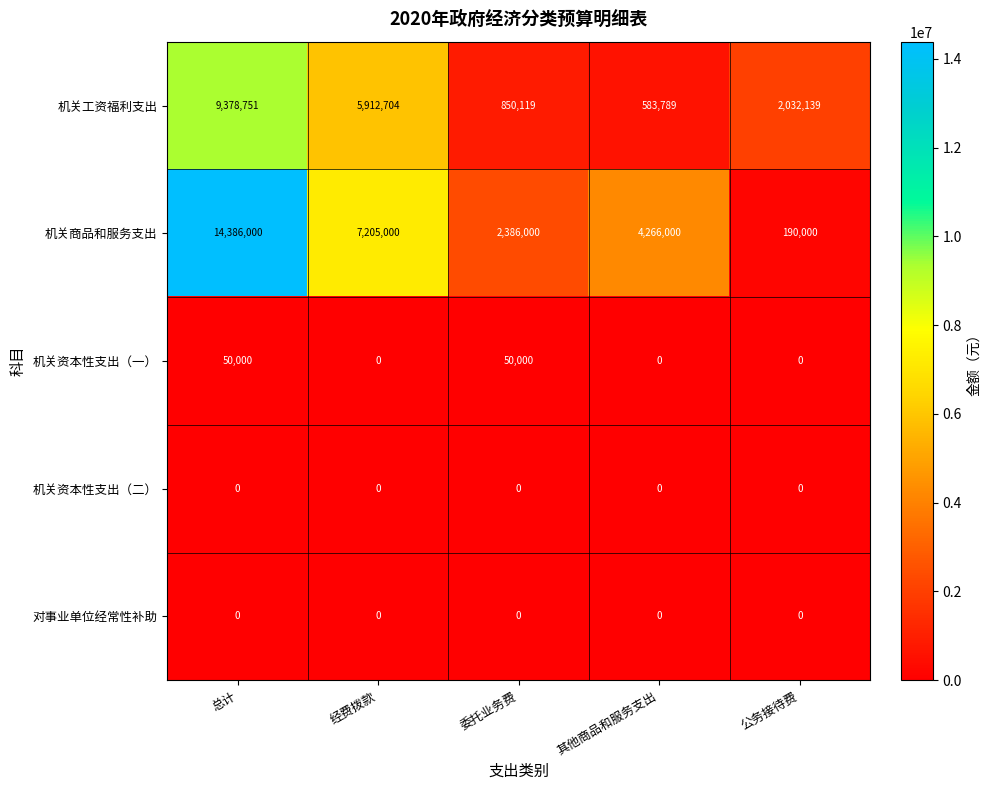

Reading left to right, list all the values displayed in this chart.

机关工资福利支出: 9378751	5912704	850119	583789	2032139
机关商品和服务支出: 14386000	7205000	2386000	4266000	190000
机关资本性支出（一）: 50000	0	50000	0	0
机关资本性支出（二）: 0	0	0	0	0
对事业单位经常性补助: 0	0	0	0	0